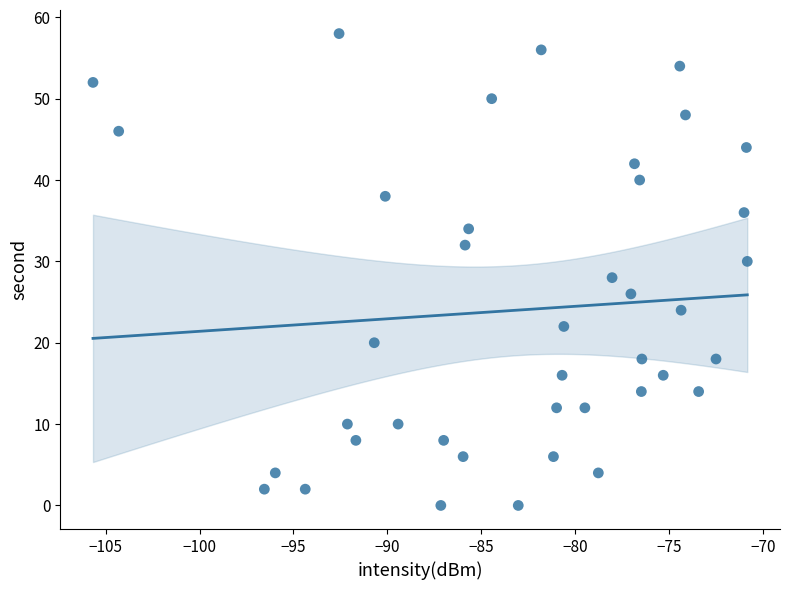

What is the range of Y values (max minus min)?

58